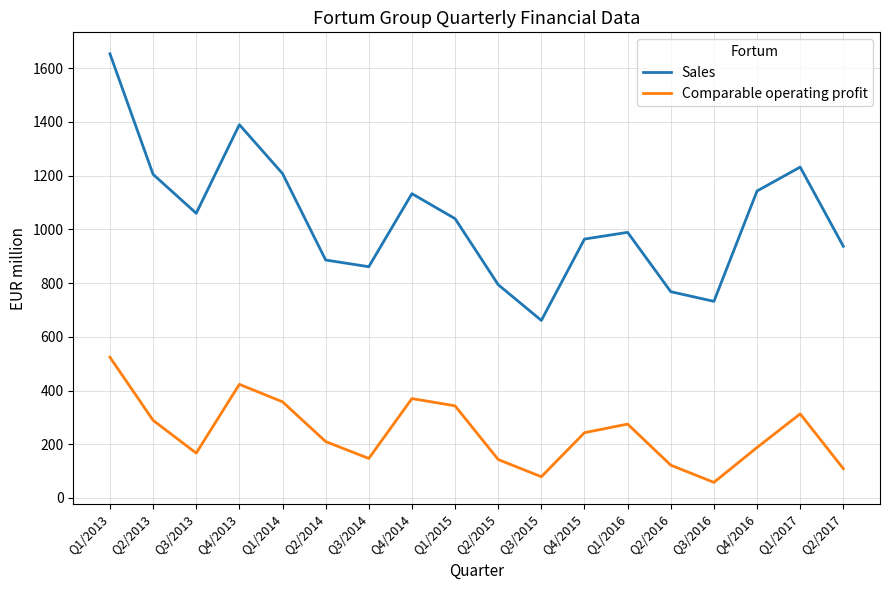

What is the total value across all series at Q3/2014?

1008